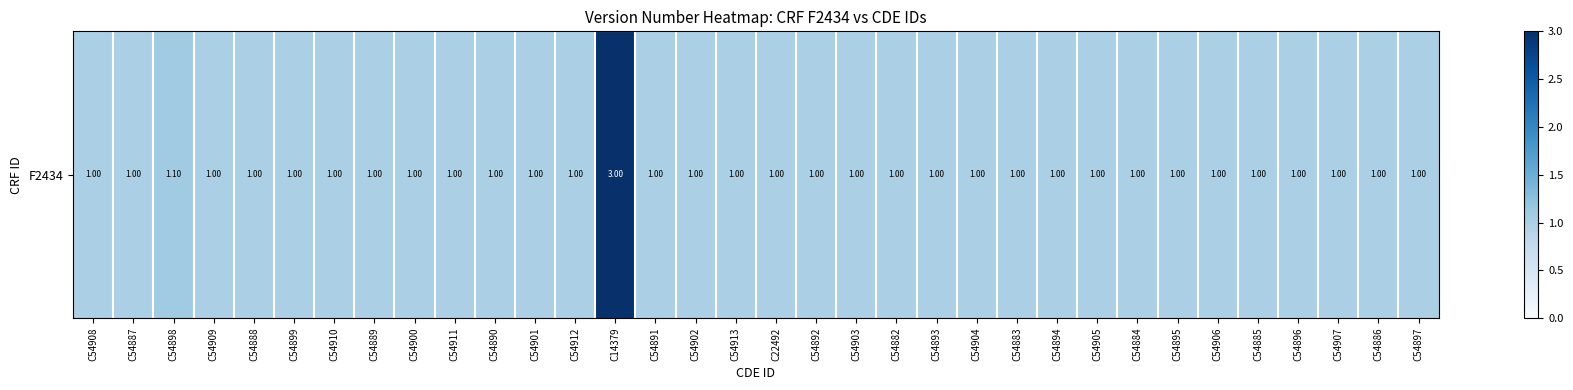

What is the minimum value shown in the chart?

1.0